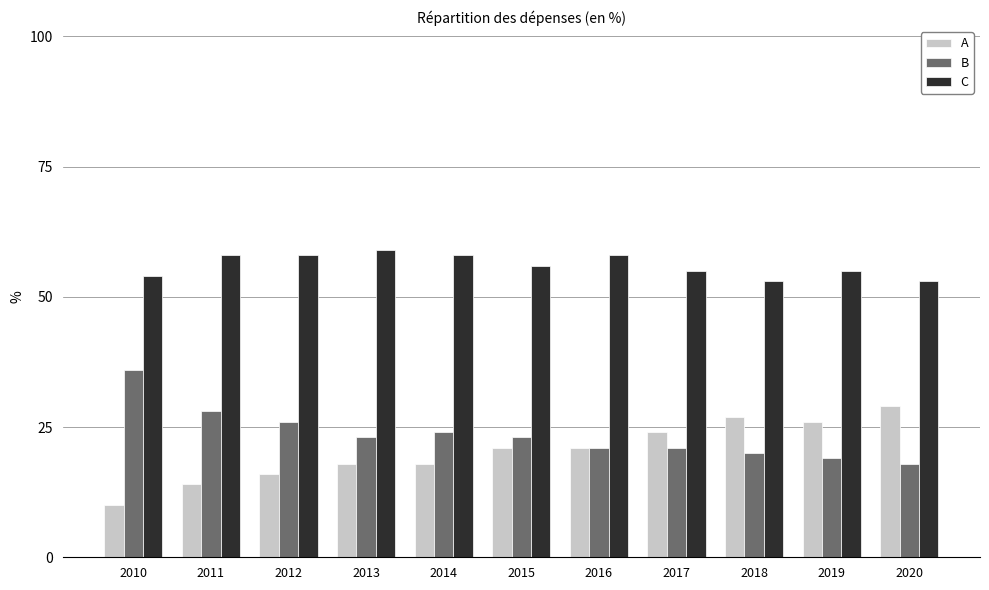

How many values in the C series are below 56?

5